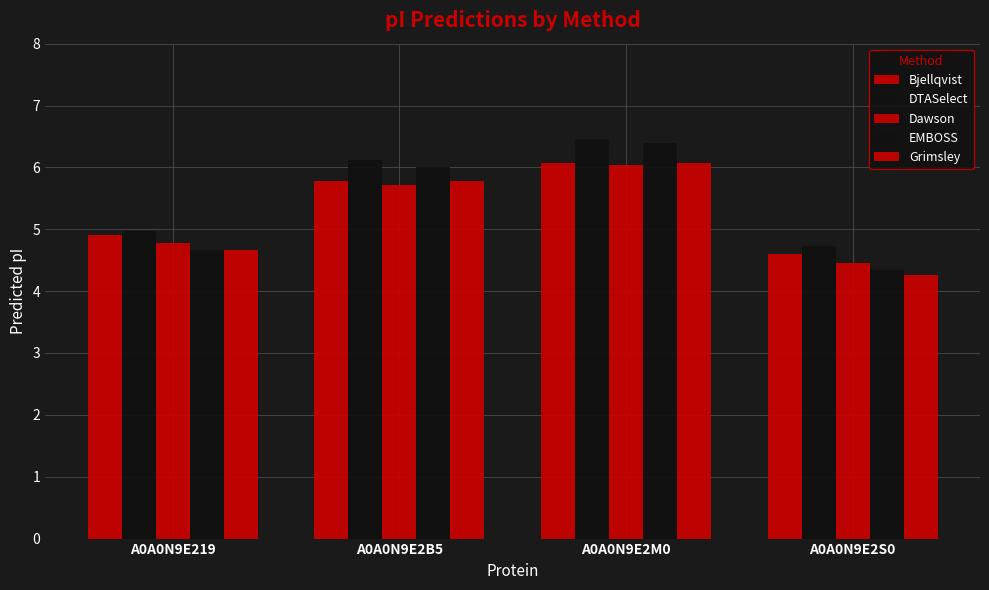

What is the difference between the maximum and minimum values in the Bjellqvist series?

1.5